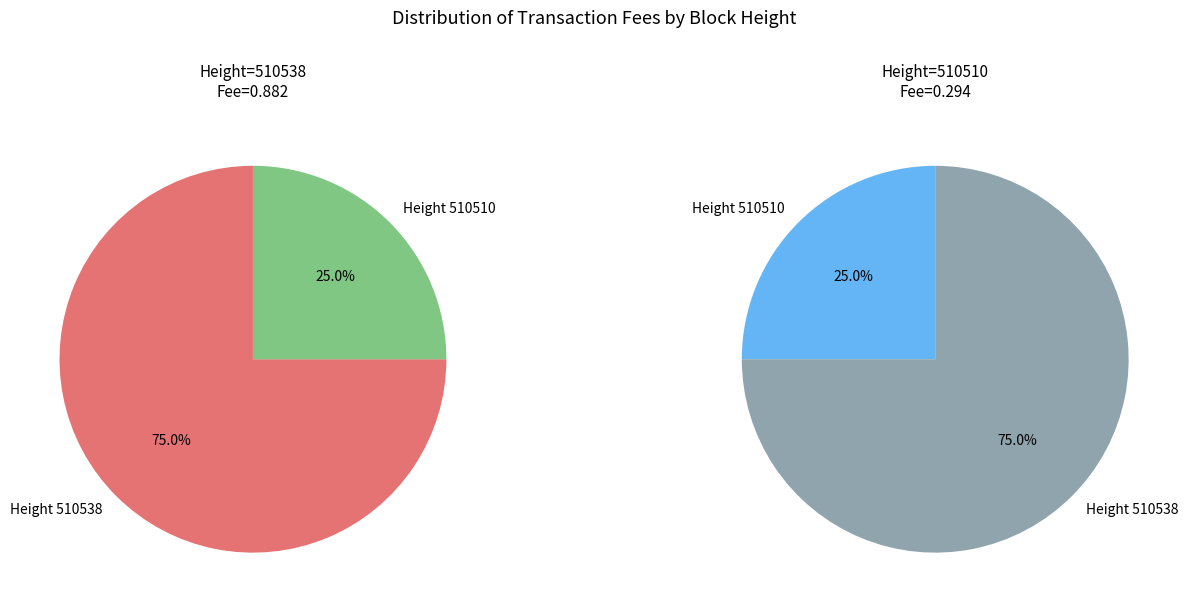

Is it true that 510510 is 16% of the pie?

False